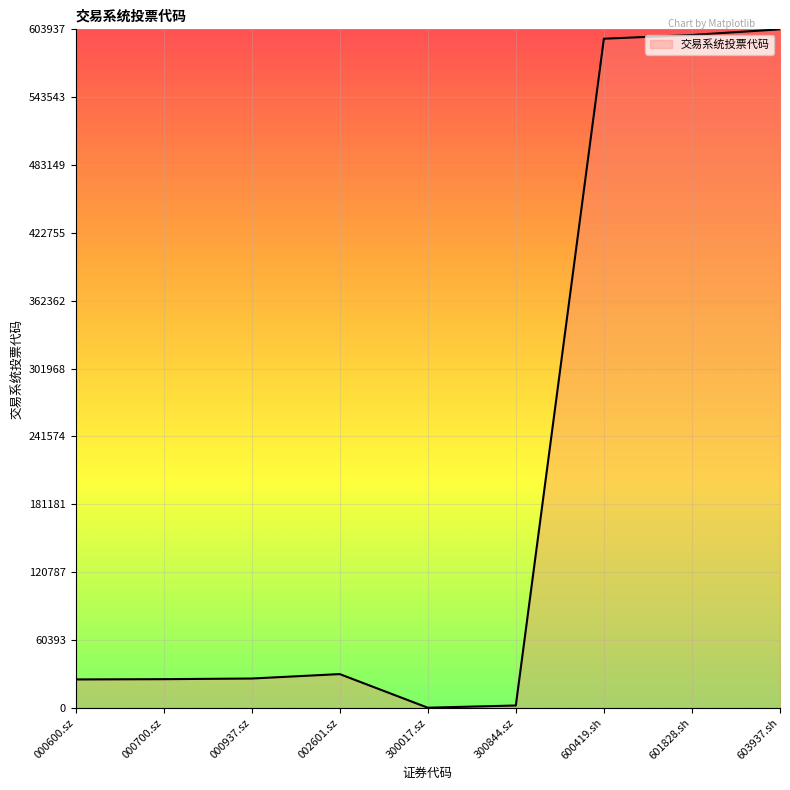

What is the maximum value shown in the chart?

603937.0